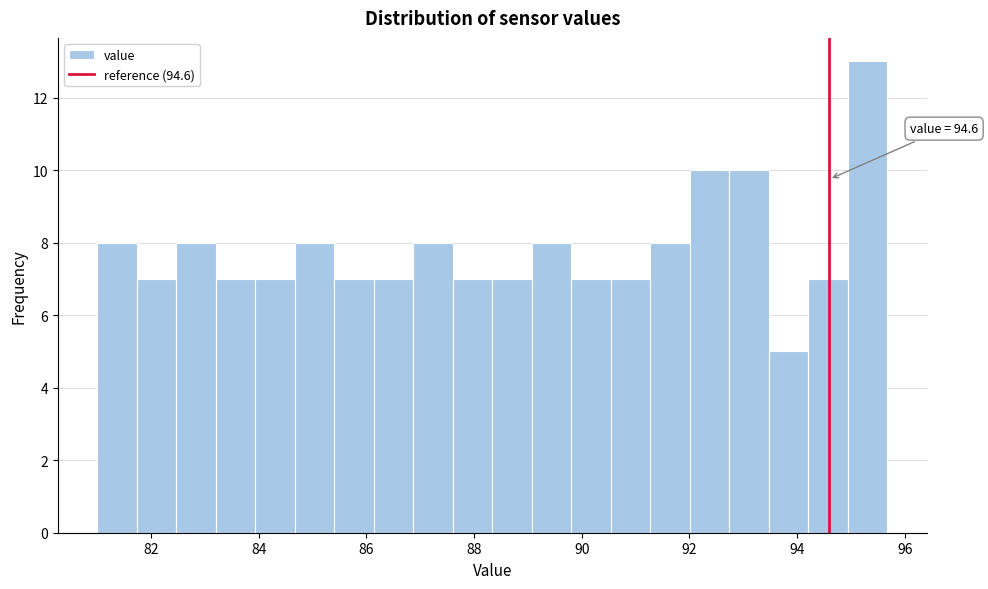

Read against the x-axis, roughly where is the centre of the tallest bar?

95.4